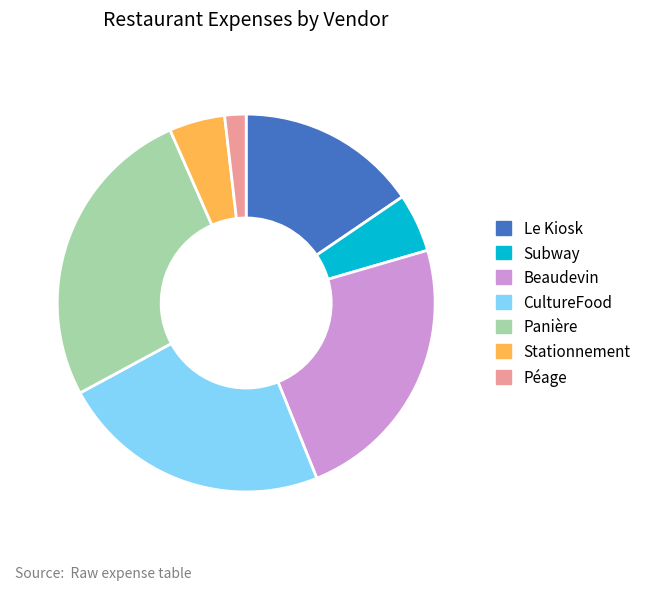

Which category has the biggest portion of the pie?

Panière